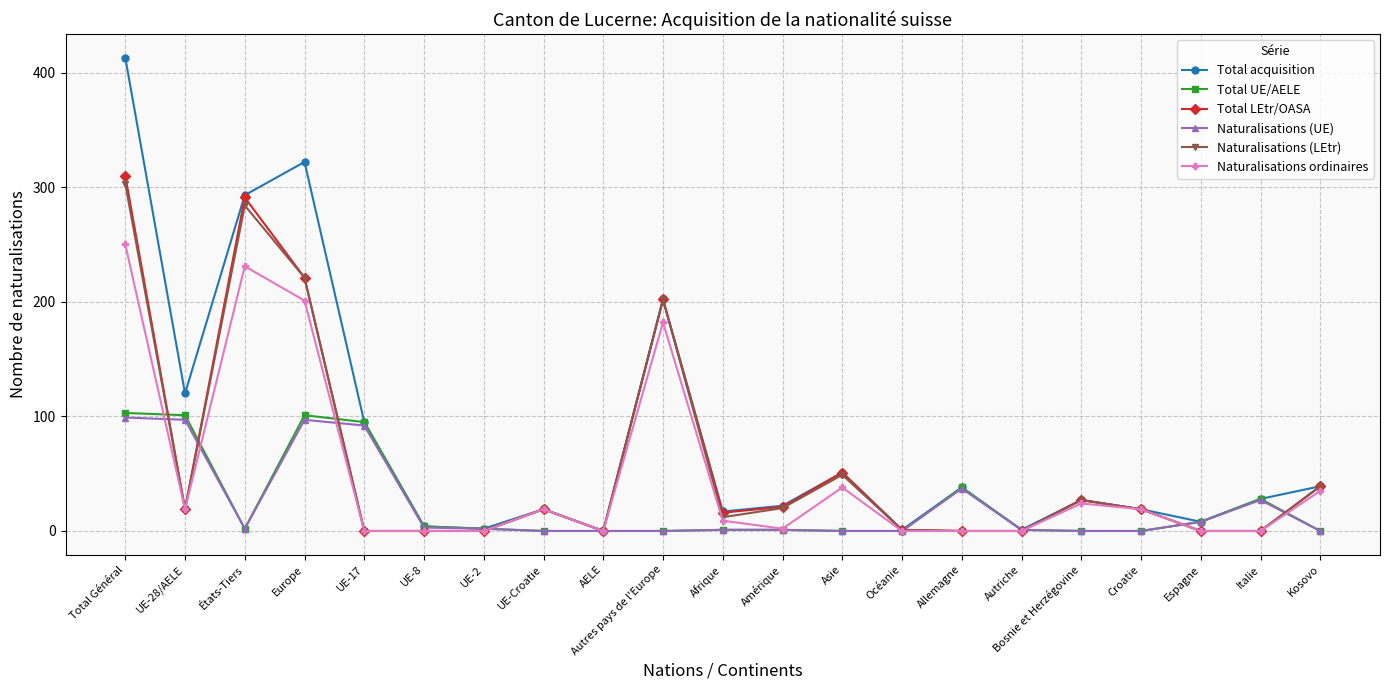

Is it true that Total acquisition equals 690 at Total Général?

False